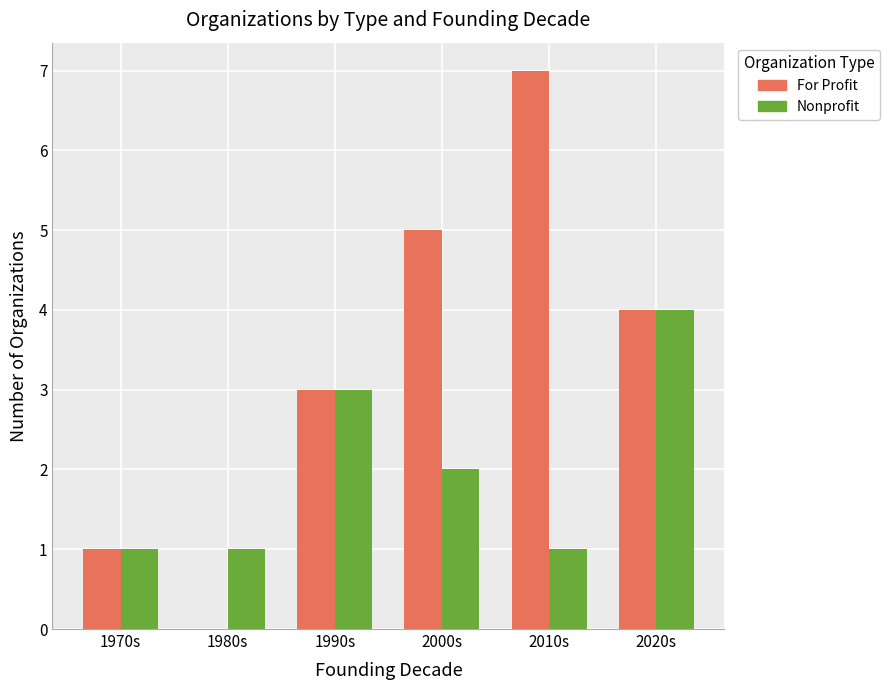

What is the spread (max minus min) of values at 2000s?

3